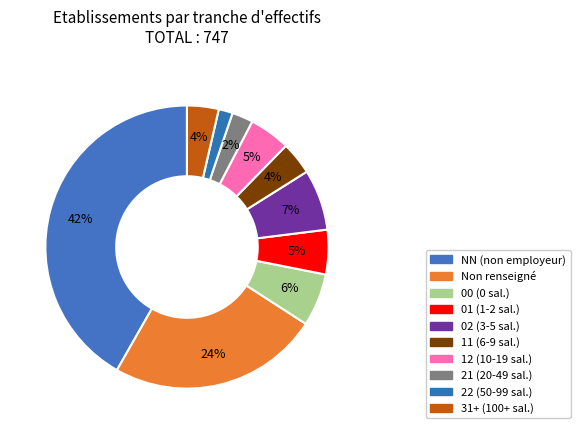

How many slices are in this pie chart?

10